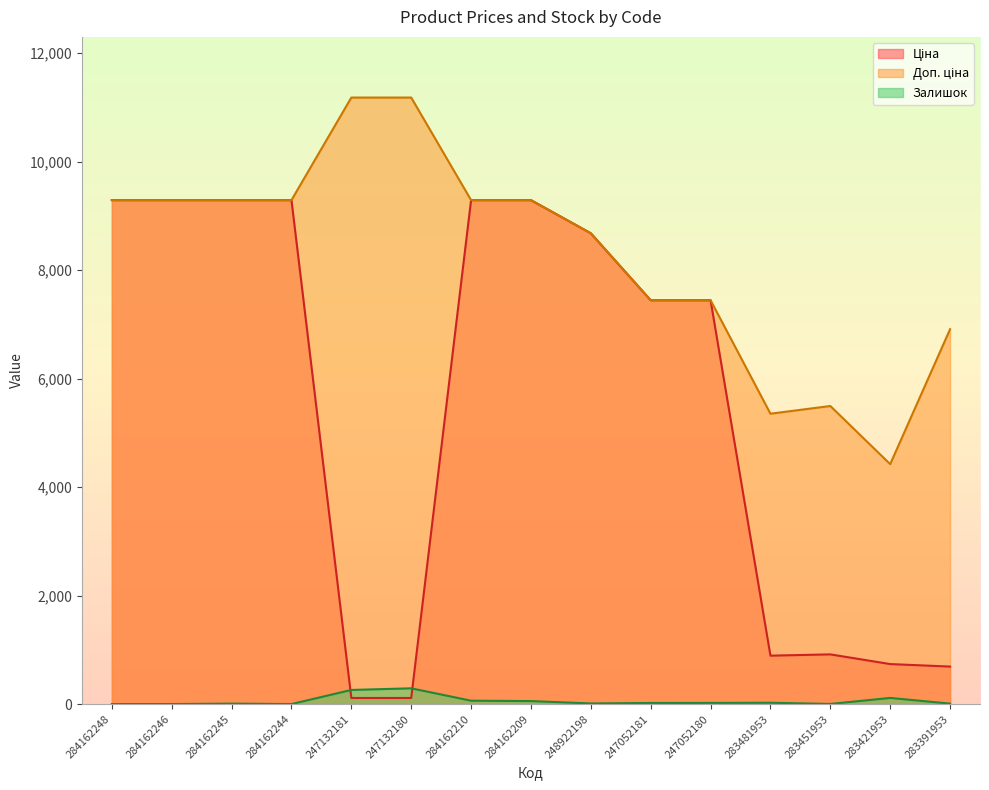

What is the maximum value for Залишок?

290.0